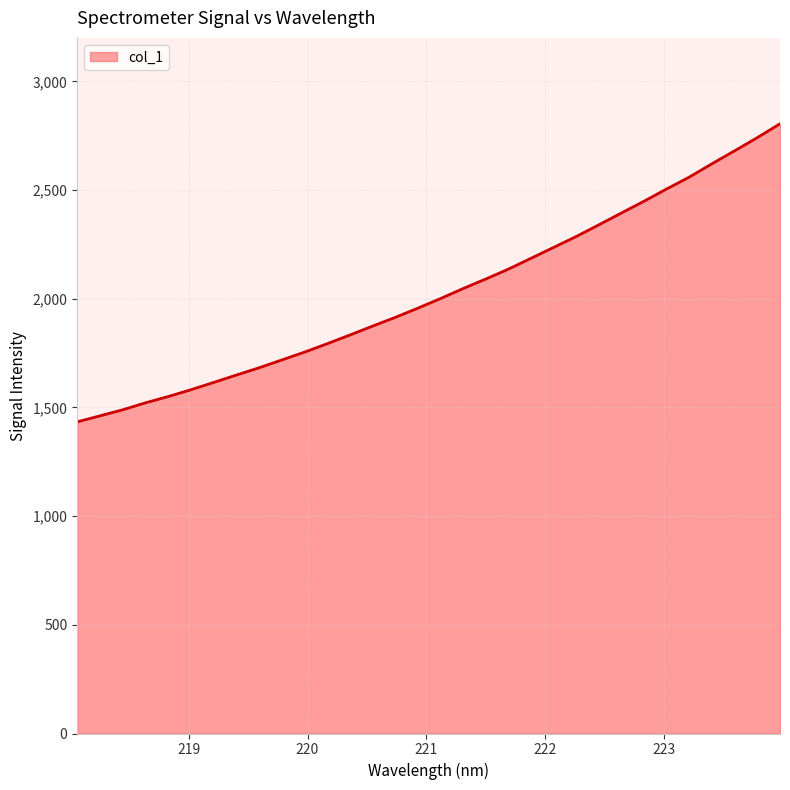

What is the maximum value shown in the chart?

2804.8